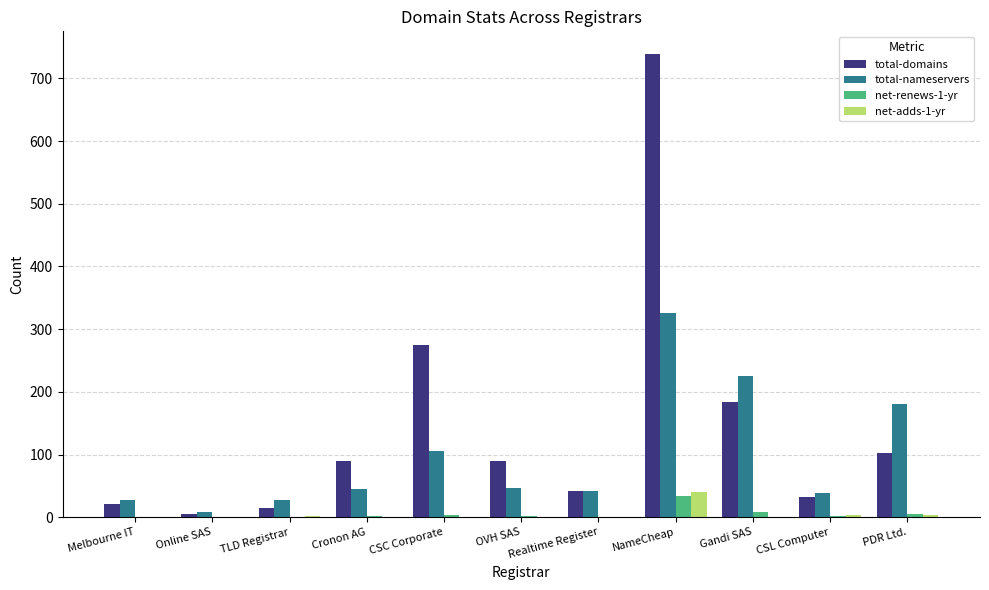

What is the total value across all series at NameCheap?

1138